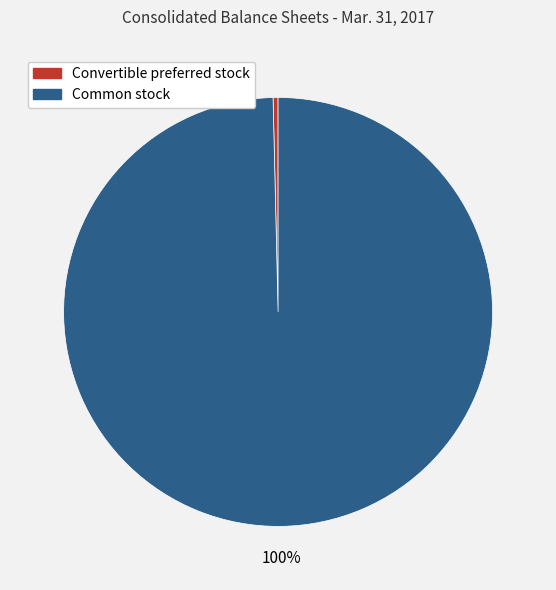

Is there any slice that represents more than half of the pie?

Yes